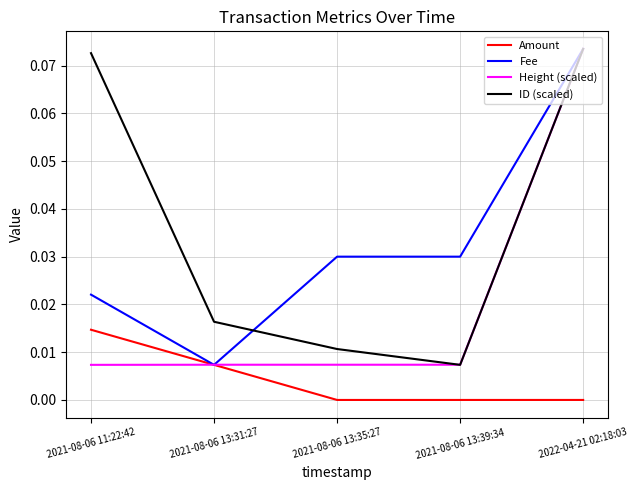

Which label corresponds to the largest value in the chart?

2022-04-21 02:18:03